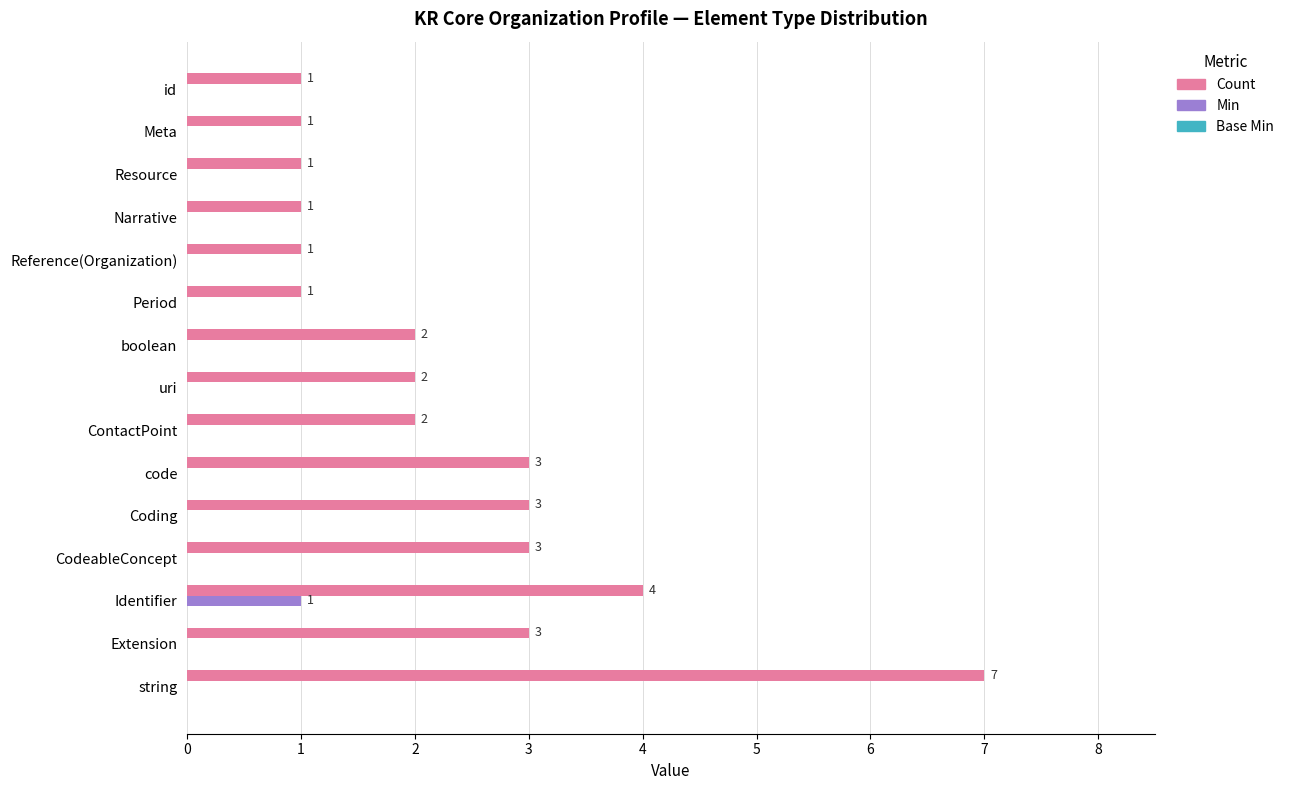

How many data points in Min are above 0?

1